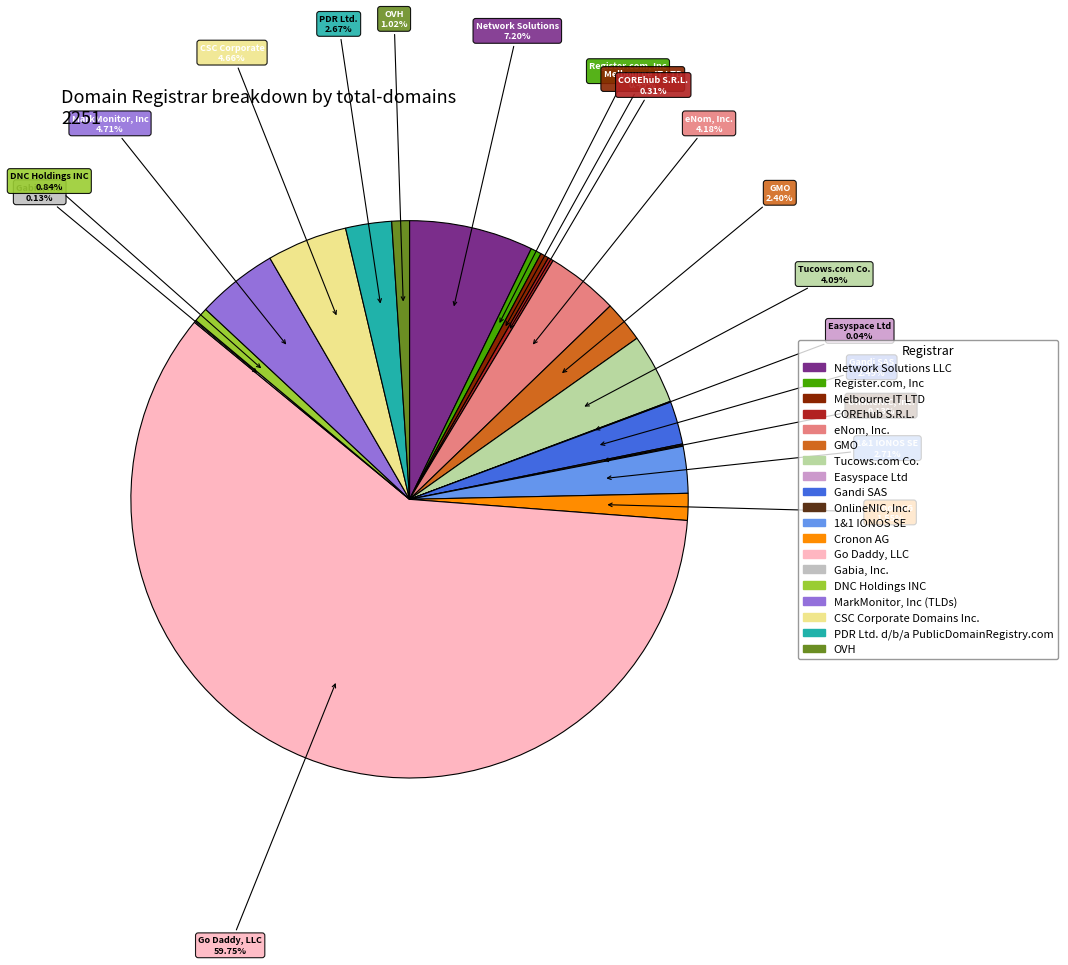

Which has a higher value, MarkMonitor, Inc (TLDs) or Melbourne IT LTD?

MarkMonitor, Inc (TLDs)